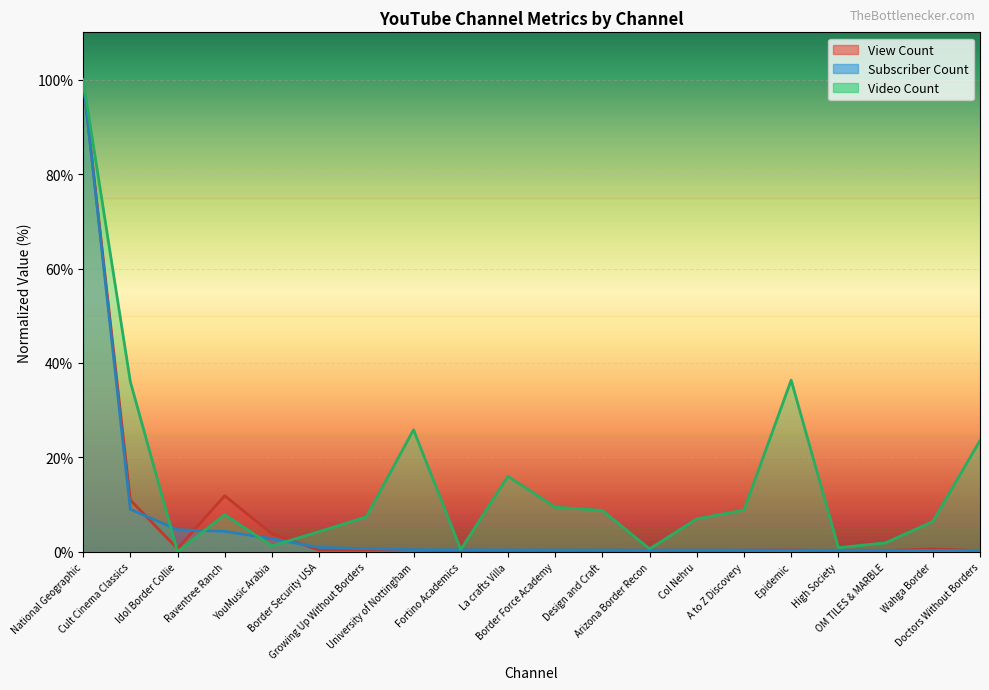

What is the difference between the Video Count values at Border Security USA and Col Nehru?

2.7